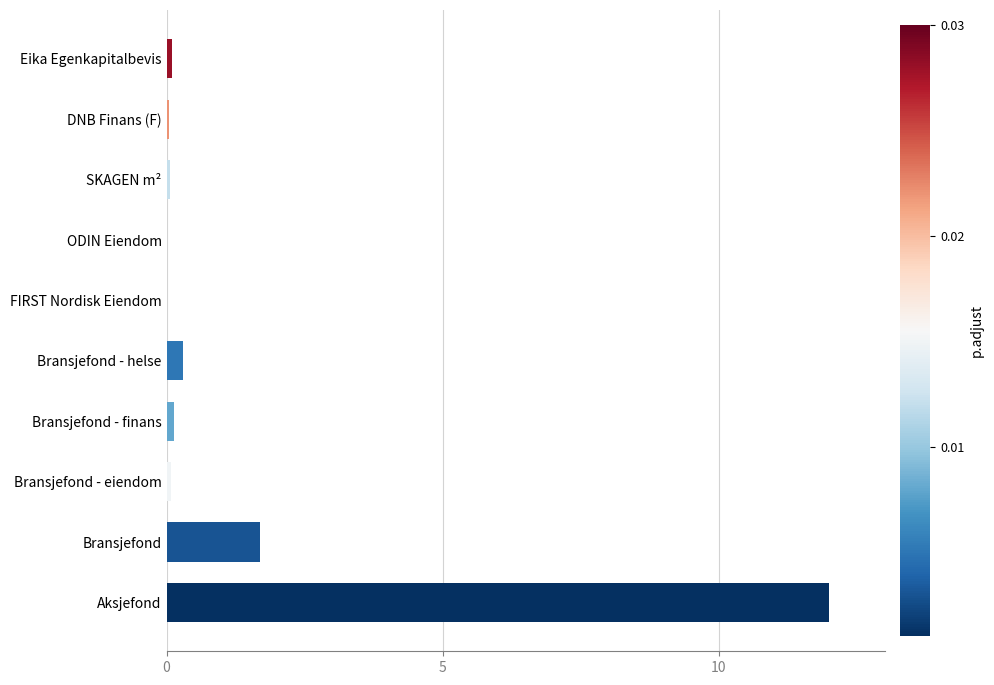

Which label corresponds to the largest value in the chart?

Aksjefond